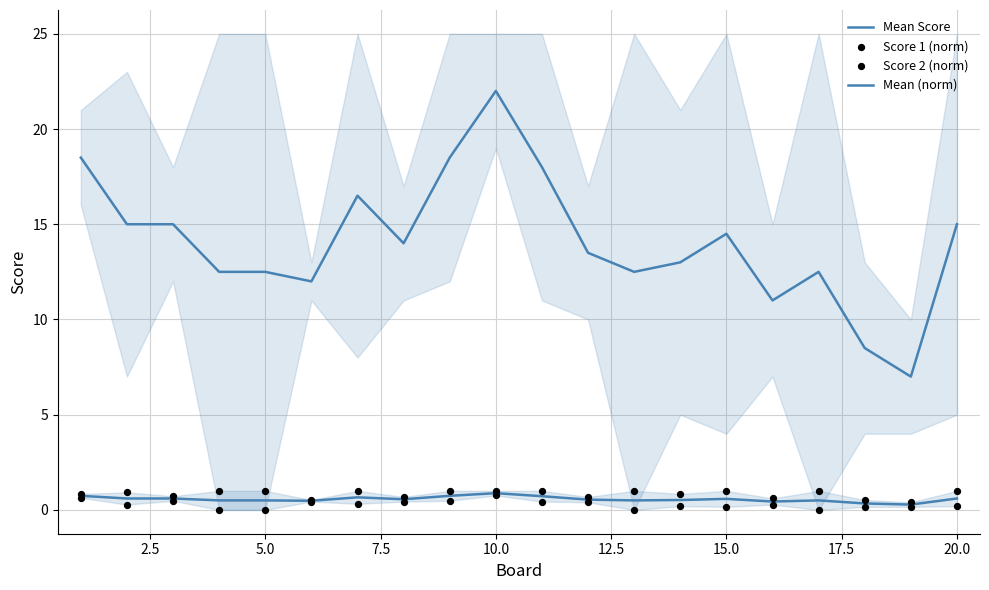

Which series reaches the maximum Y coordinate?

Mean Score